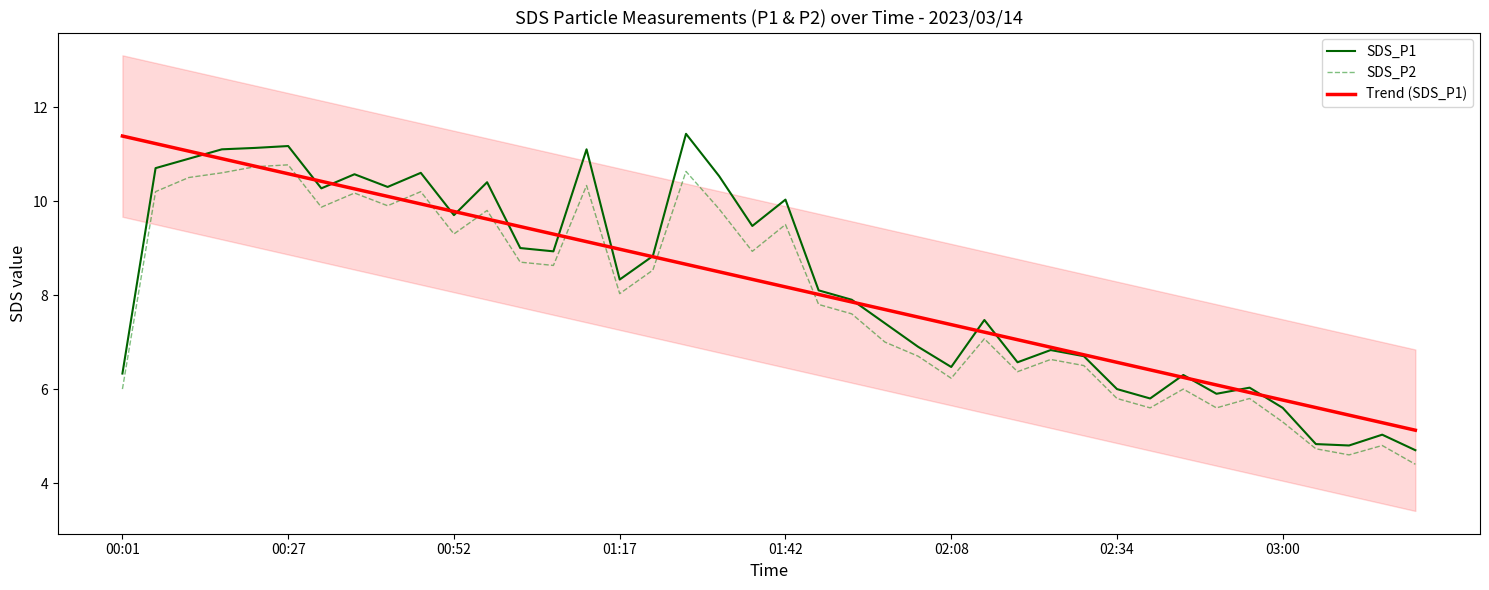

What is the smallest value displayed?

4.4